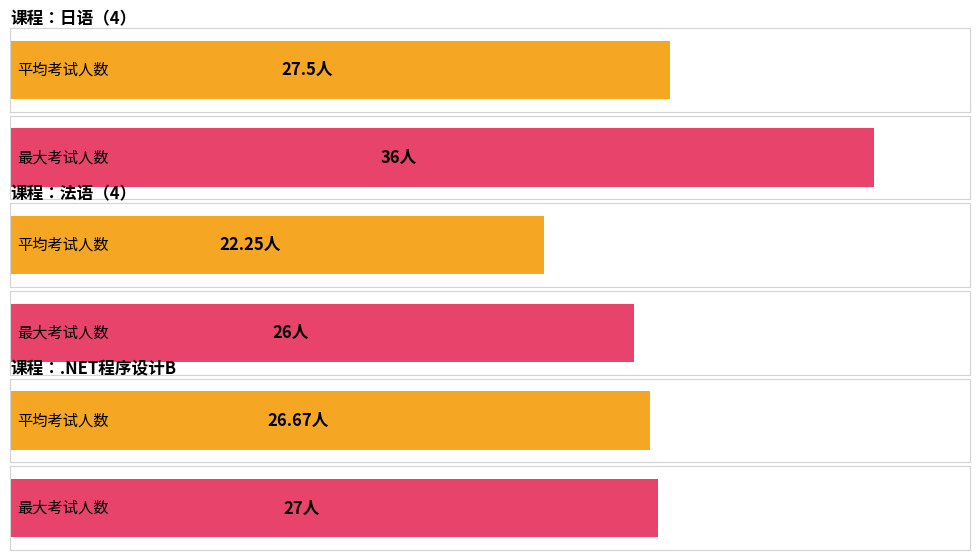

Count the number of data series in this chart.

2